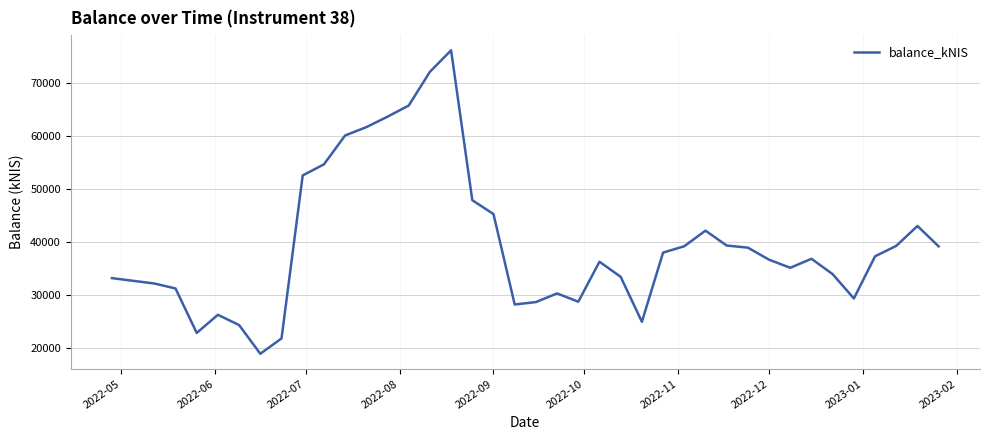

What is the difference between the maximum and minimum values?

57150.5